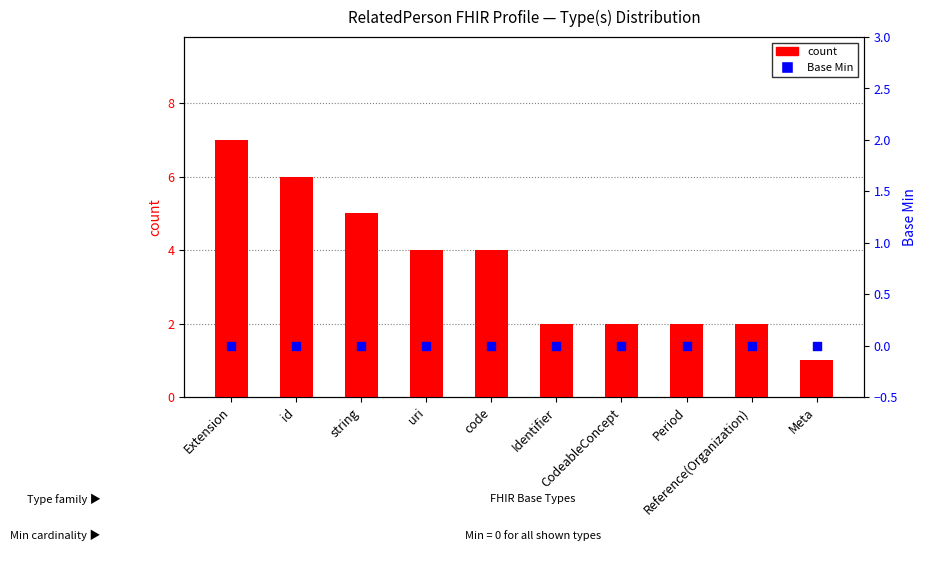

What is the total value across all series at id?

6